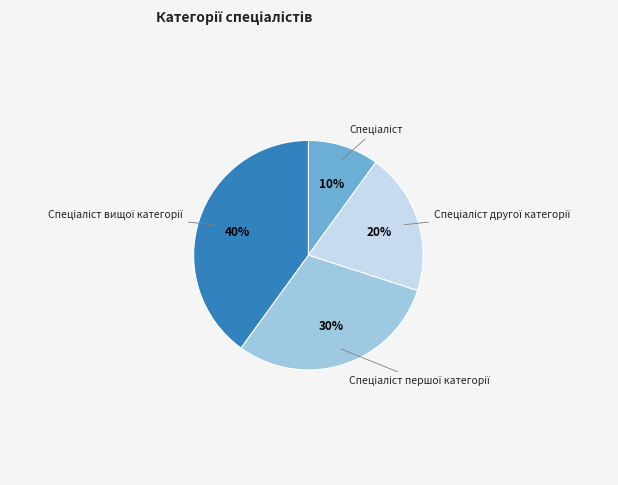

How many segments does this pie chart have?

4